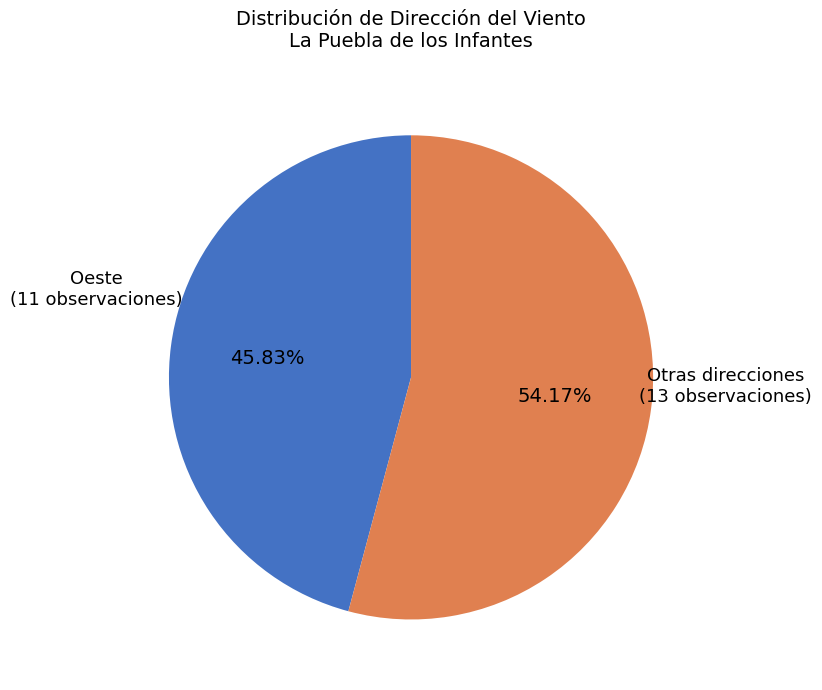

Which slice is the smallest?

Oeste